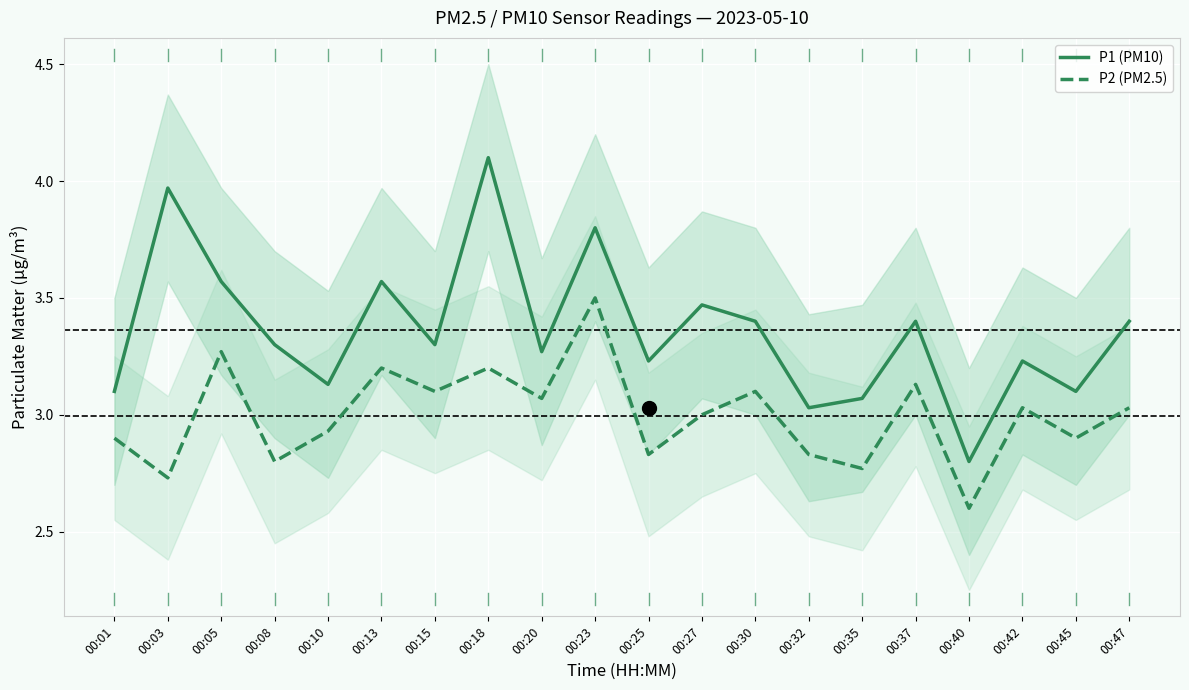

Which series has the largest total across all categories?

P1 (PM10)